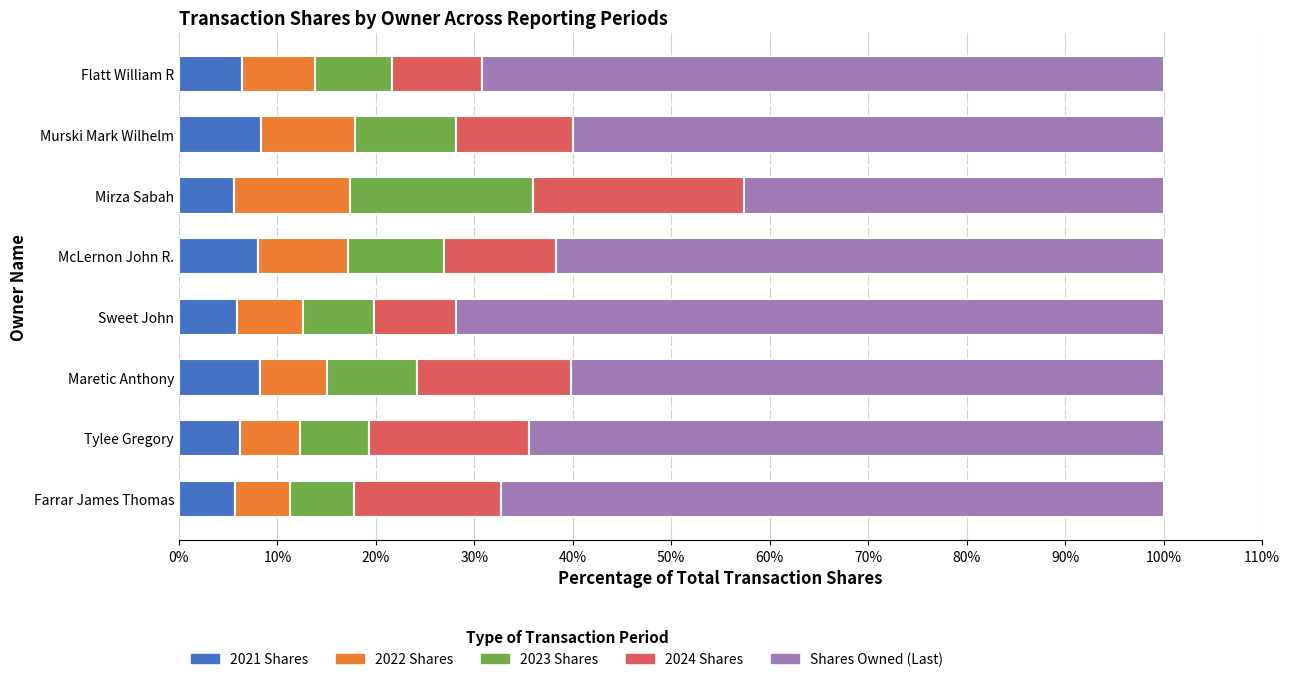

What is the total value across all series at Mirza Sabah?

100.0